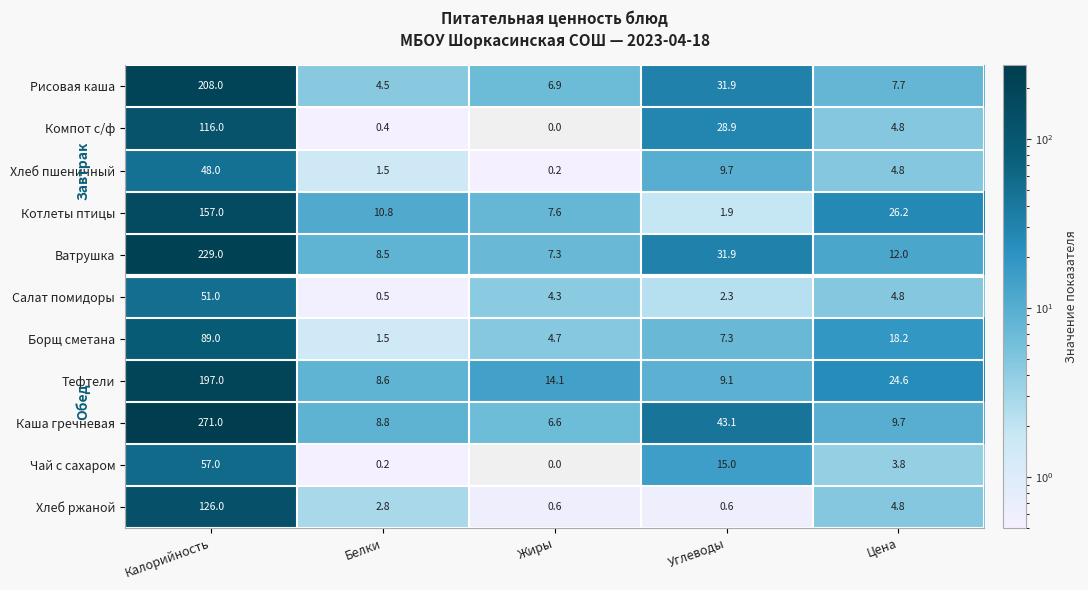

Where is Борщ сметана nearest to the value 45?

Цена